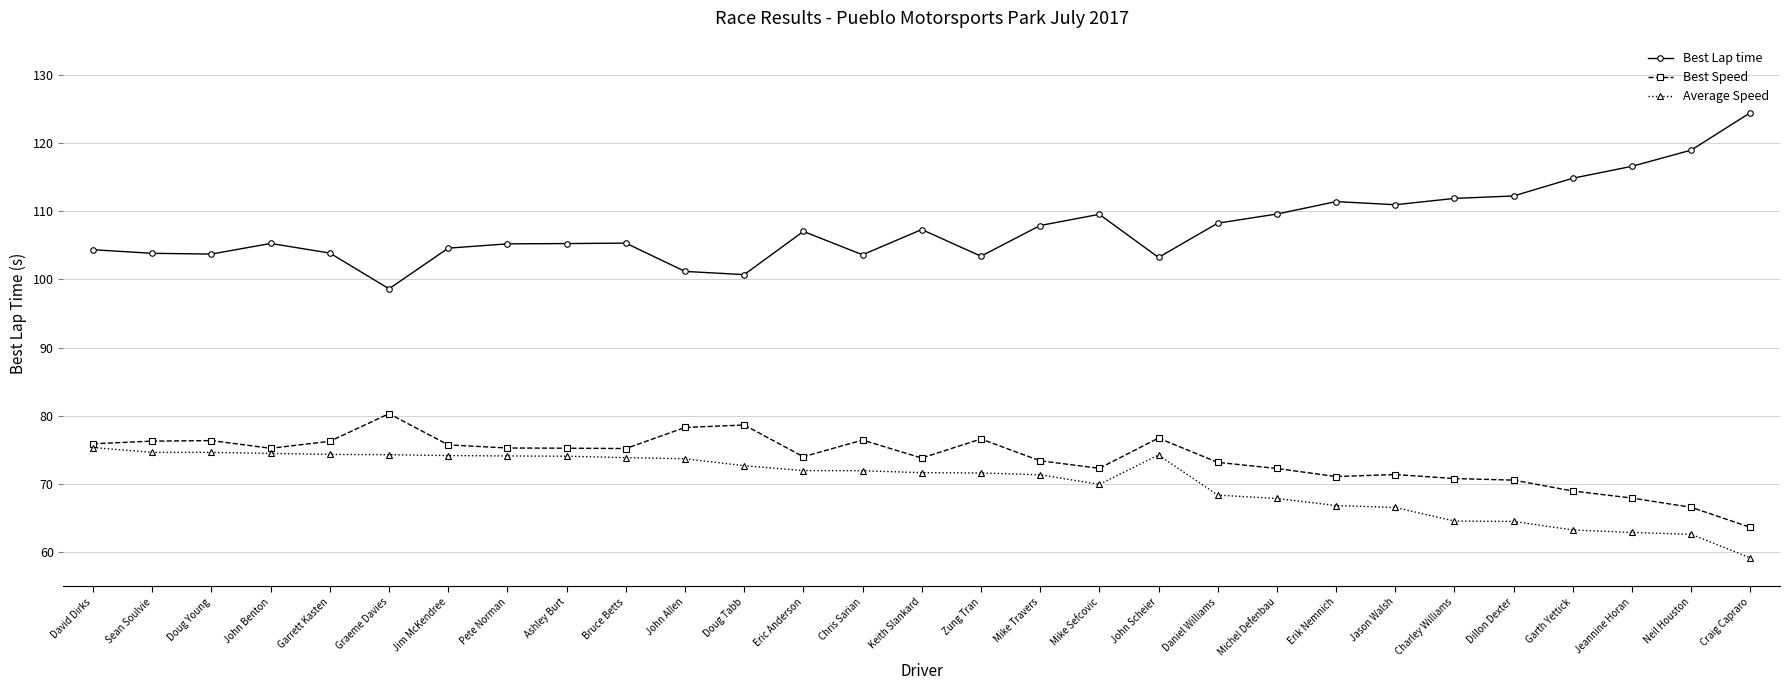

What is the label of the 12th point from the right?

Mike Sefcovic